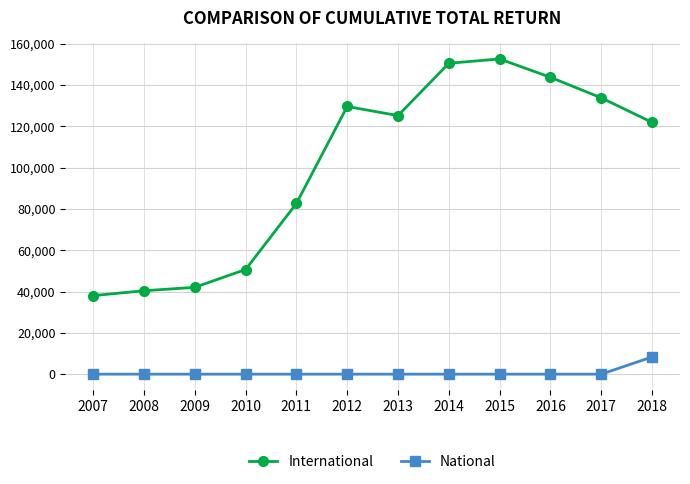

What are all the series names shown in the legend?

International, National